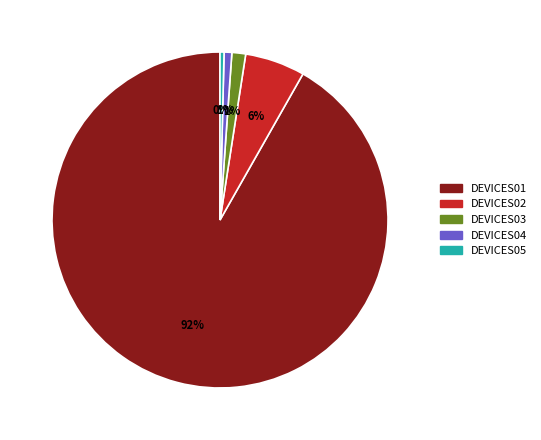

To the nearest percent, what portion does DEVICES02 represent?

6%